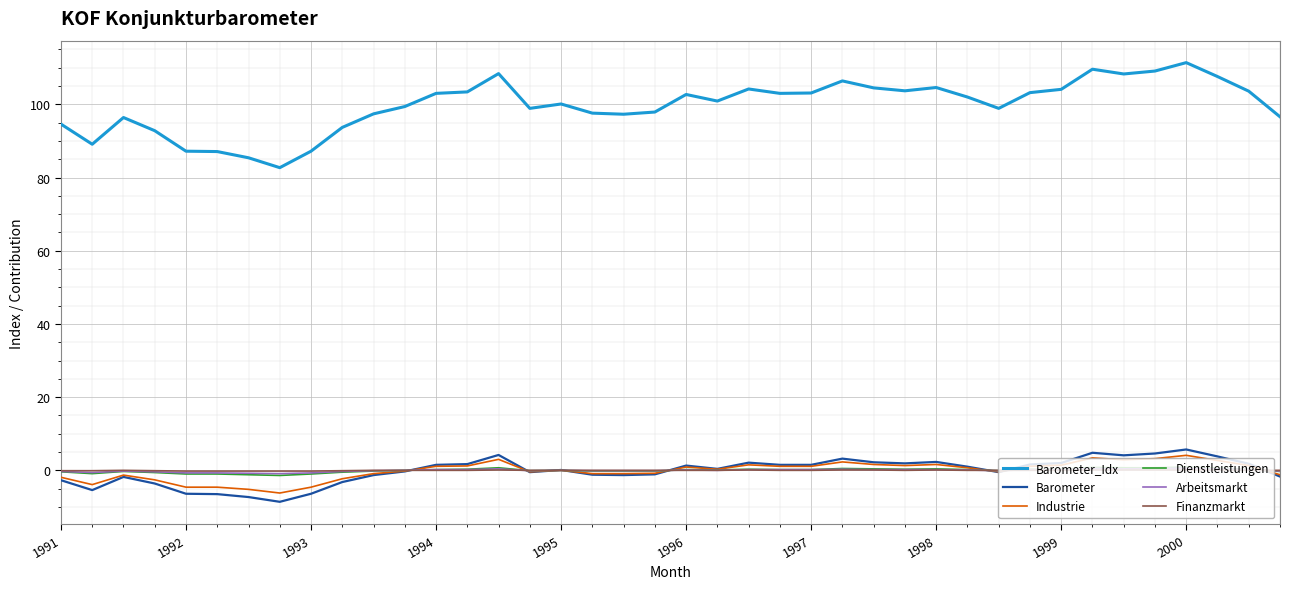

Which series has the largest total across all categories?

Barometer_Idx